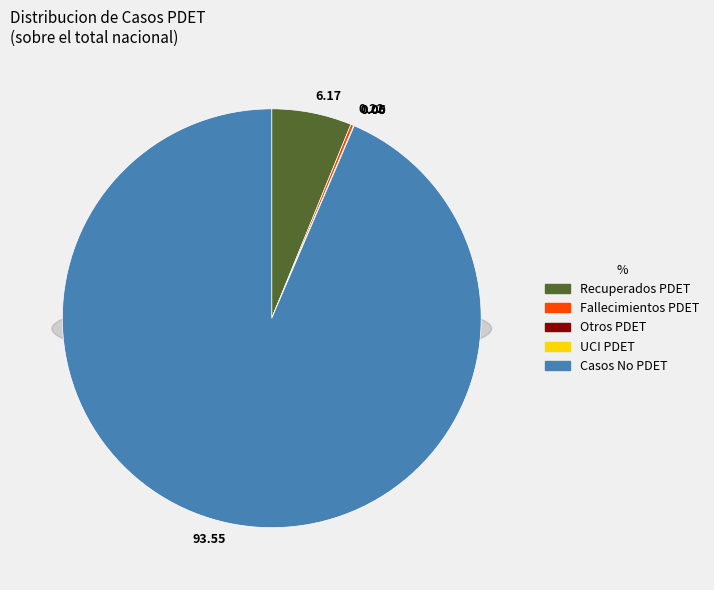

Is it true that UCI PDET sin Santa Marta is 9% of the pie?

False